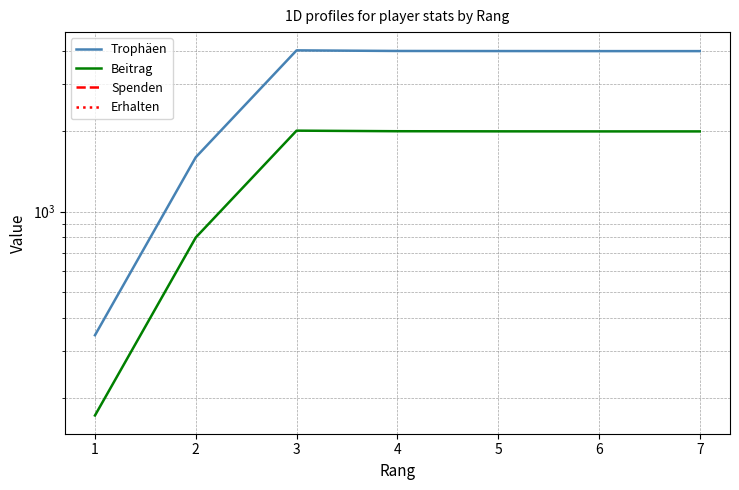

Between 1 and 3, which is larger?

3